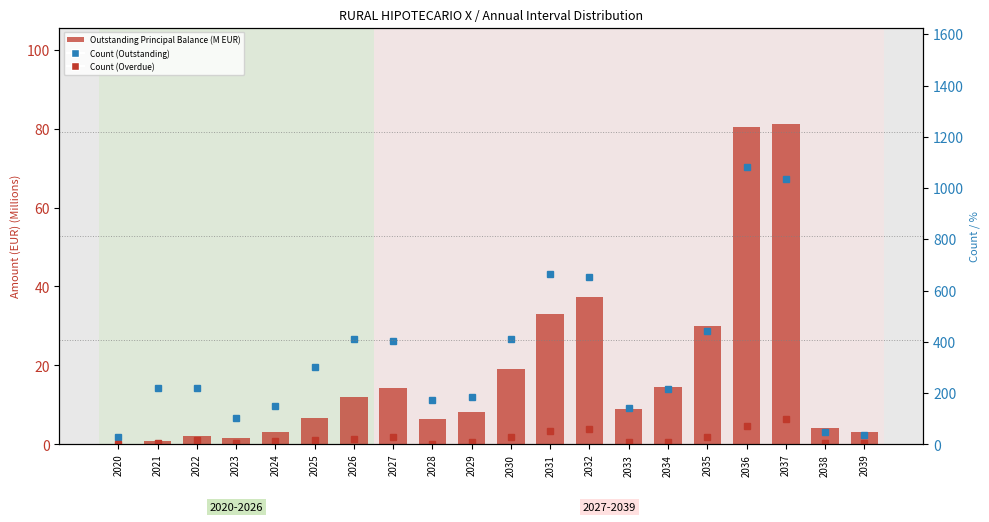

Which series has the largest range (max minus min)?

Count (Outstanding)